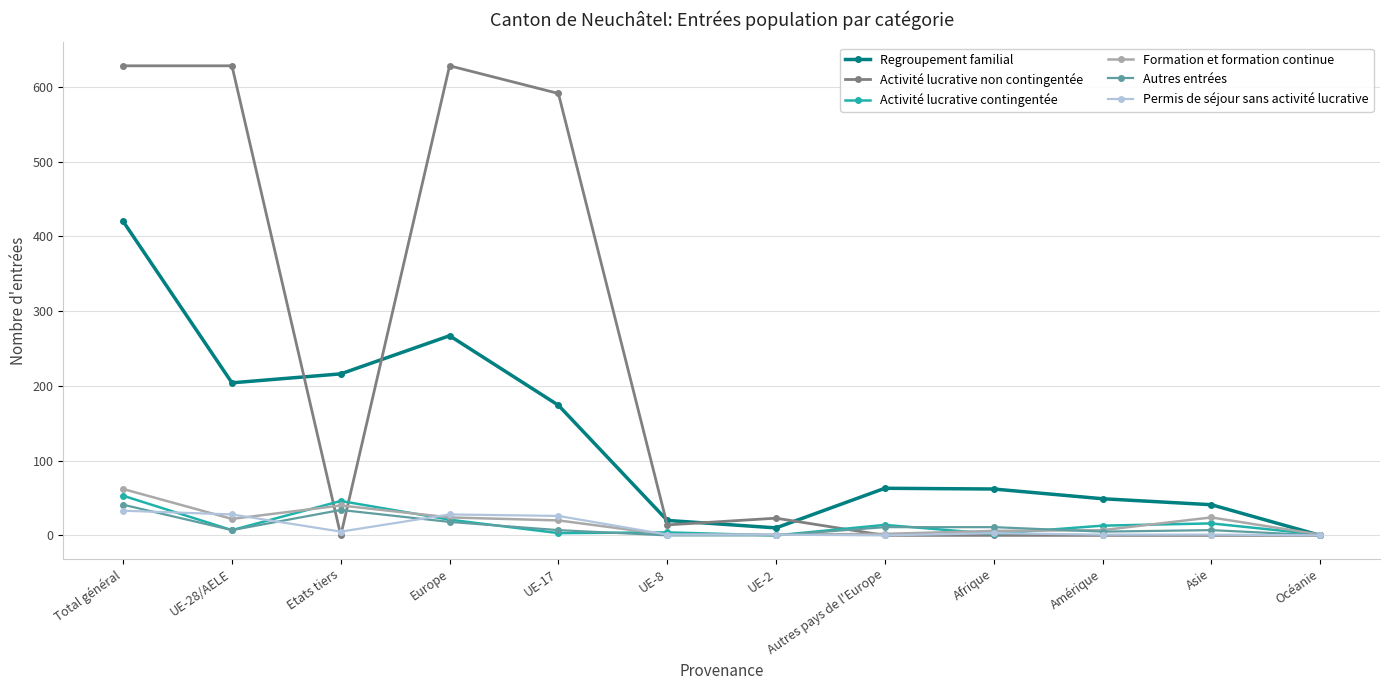

What is the difference between the Activité lucrative contingentée values at Asie and Afrique?

14